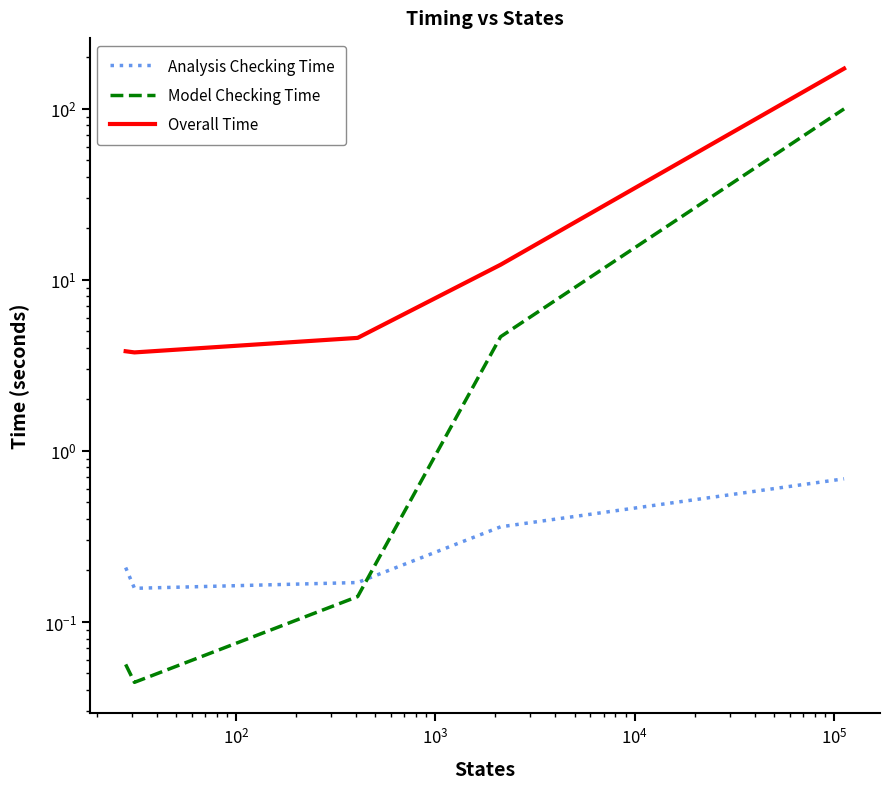

What is the total value across all series at $\mathdefault{10^{3}}$?

17.3